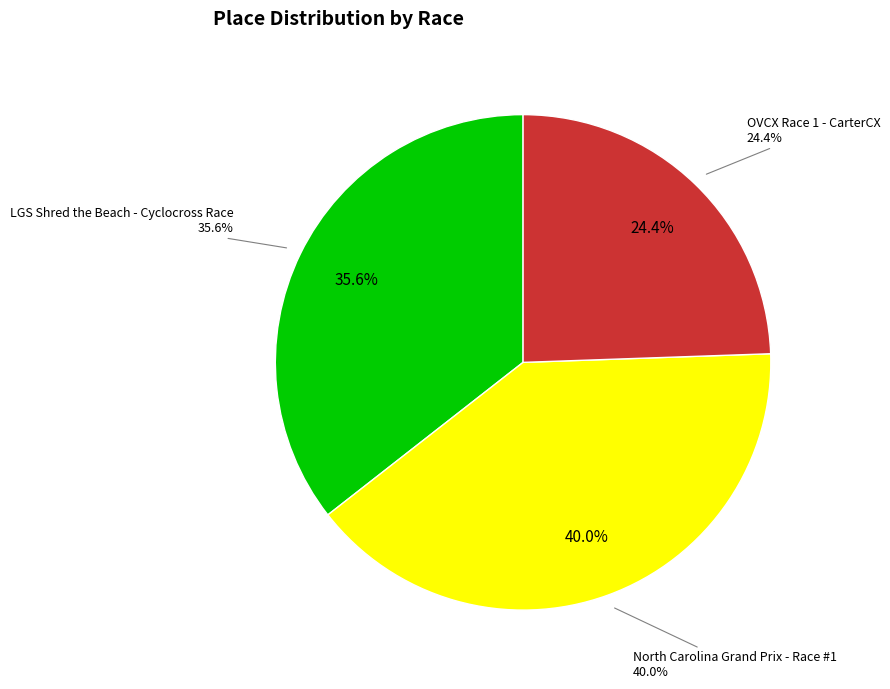

To the nearest percent, what is the combined percentage of LGS Shred the Beach - Cyclocross Race and North Carolina Grand Prix - Race #1?

76%